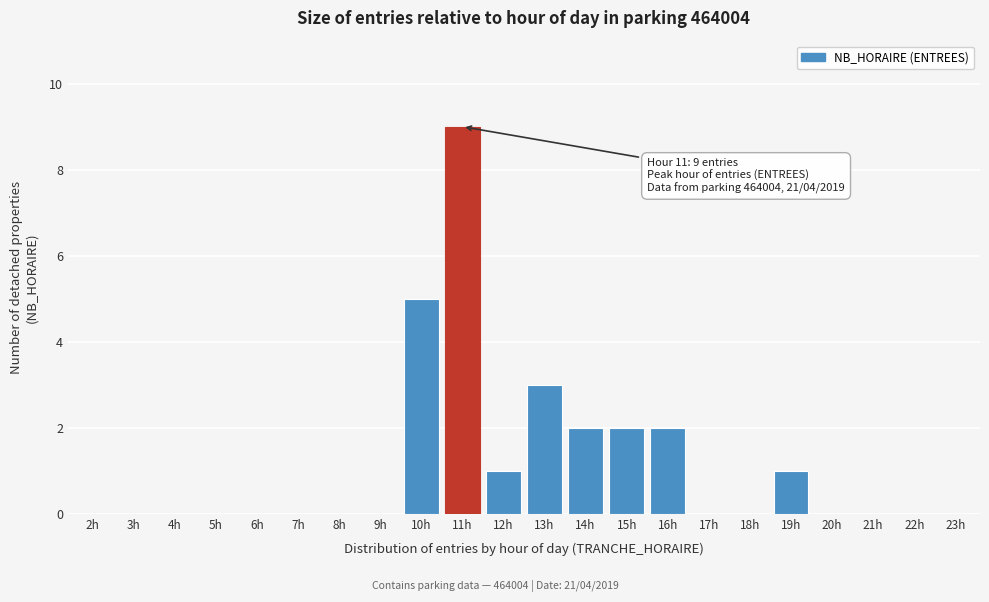

Reading left to right, transcribe all the data shown in this chart.

2h=0	3h=0	4h=0	5h=0	6h=0	7h=0	8h=0	9h=0	10h=5	11h=9	12h=1	13h=3	14h=2	15h=2	16h=2	17h=0	18h=0	19h=1	20h=0	21h=0	22h=0	23h=0